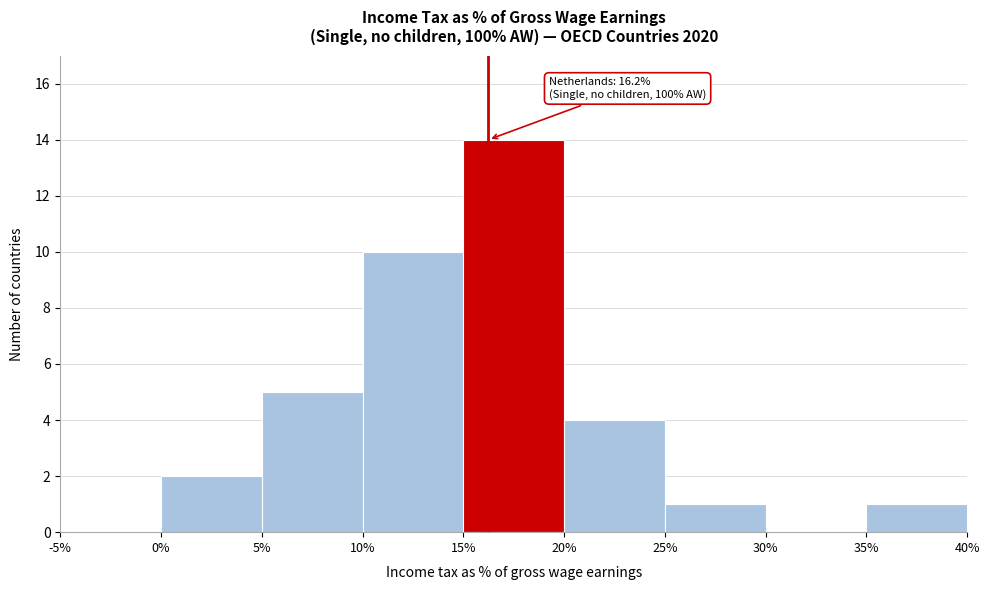

Which range on the x-axis has the tallest bar?

15% to 20%